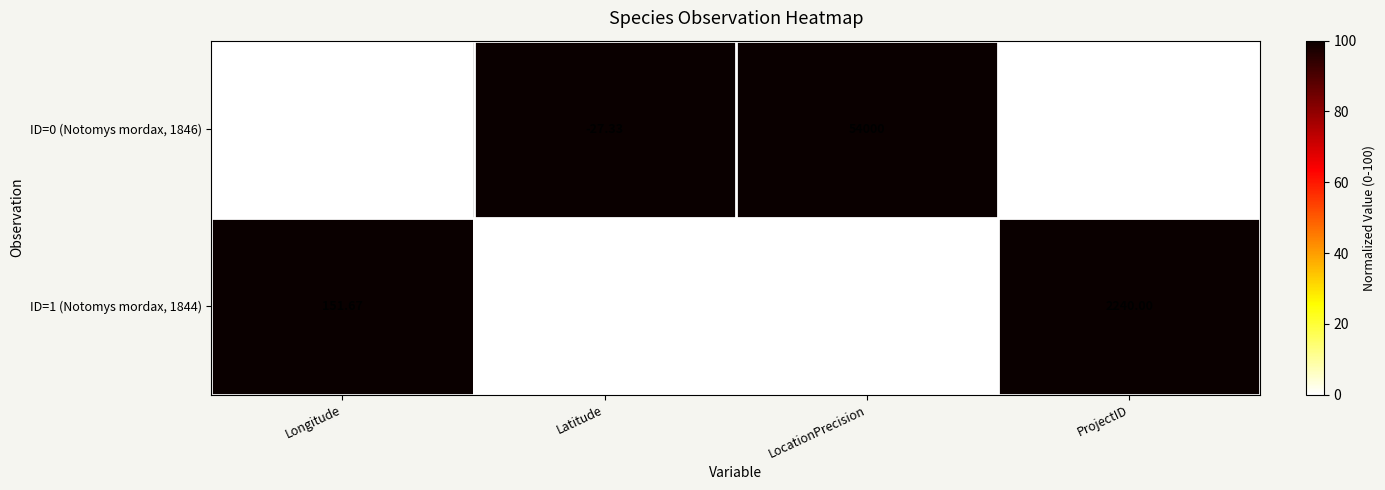

Where is ID=0 (Notomys mordax, 1846) nearest to the value 26986?

ProjectID